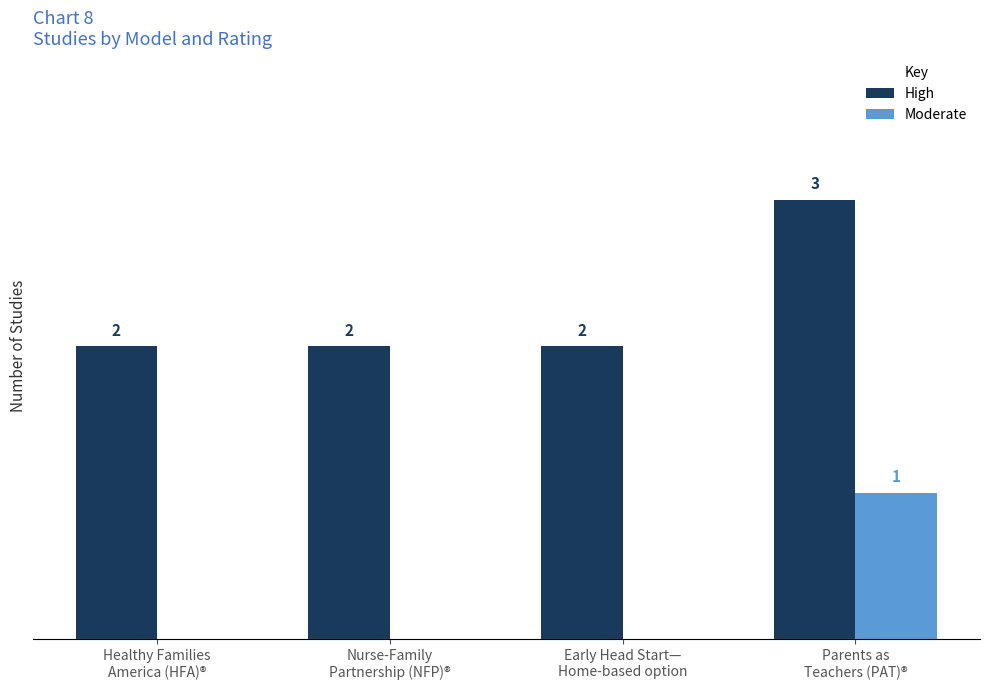

Which series has the largest total across all categories?

High